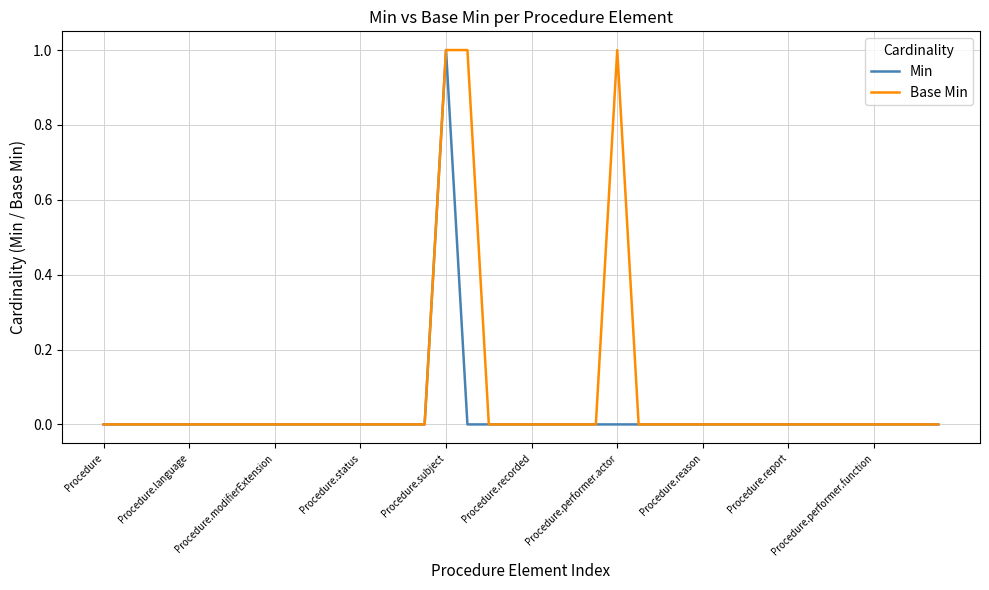

Which series has the largest total across all categories?

Base Min